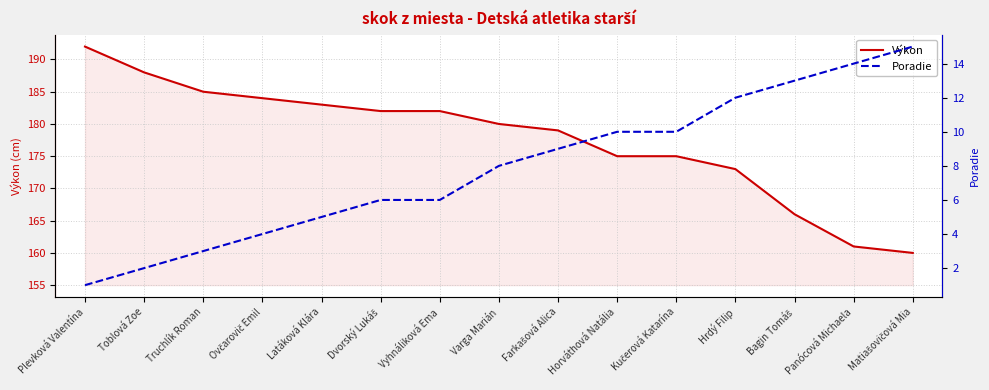

Reading right to left, list all the values displayed in this chart.

Výkon: Matiašovičová Mia=160	Panócová Michaela=161	Bagin Tomáš=166	Hrdý Filip=173	Kučerová Katarína=175	Horváthová Natália=175	Farkašová Alica=179	Varga Marián=180	Vyhnáliková Ema=182	Dvorský Lukáš=182	Latáková Klára=183	Ovčarovič Emil=184	Truchlík Roman=185	Toblová Zoe=188	Plevková Valentína=192
Poradie: Matiašovičová Mia=15	Panócová Michaela=14	Bagin Tomáš=13	Hrdý Filip=12	Kučerová Katarína=10	Horváthová Natália=10	Farkašová Alica=9	Varga Marián=8	Vyhnáliková Ema=6	Dvorský Lukáš=6	Latáková Klára=5	Ovčarovič Emil=4	Truchlík Roman=3	Toblová Zoe=2	Plevková Valentína=1